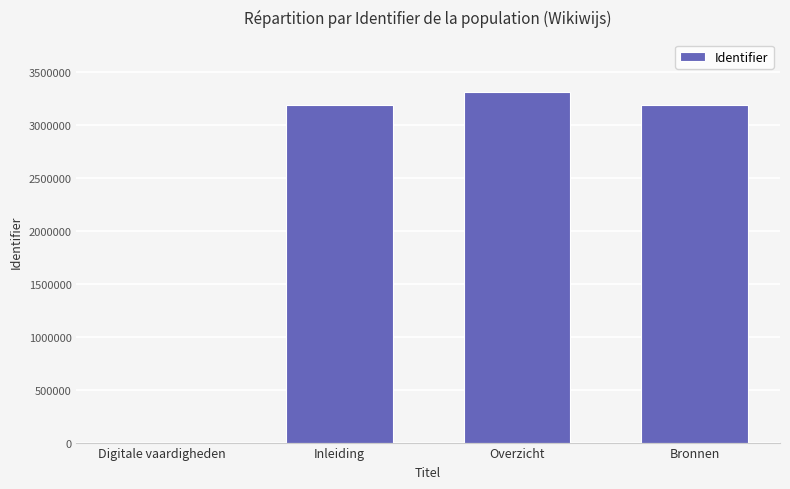

The value at Inleiding is 3189203. True or false?

True